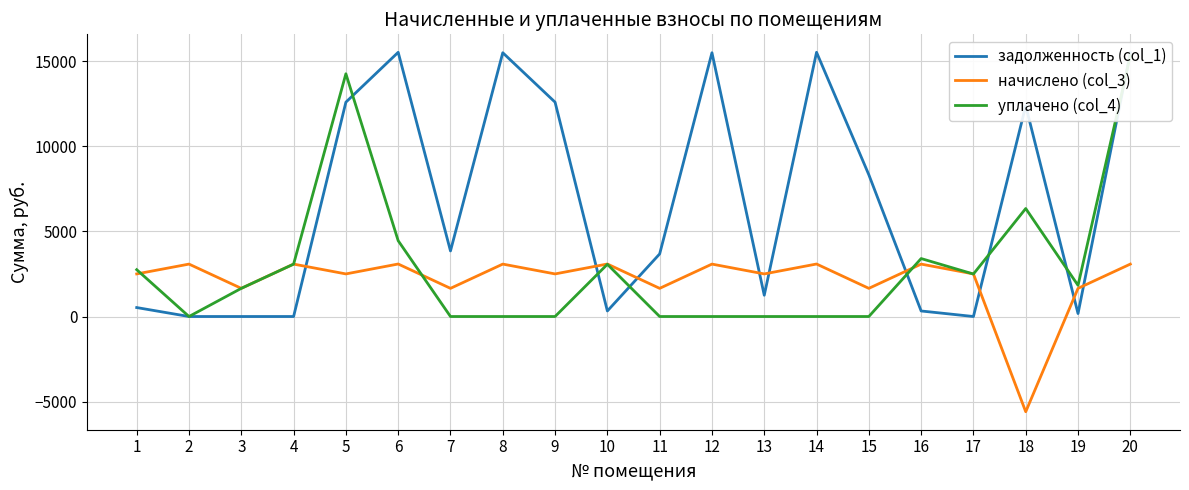

How many lines are shown in the chart?

3